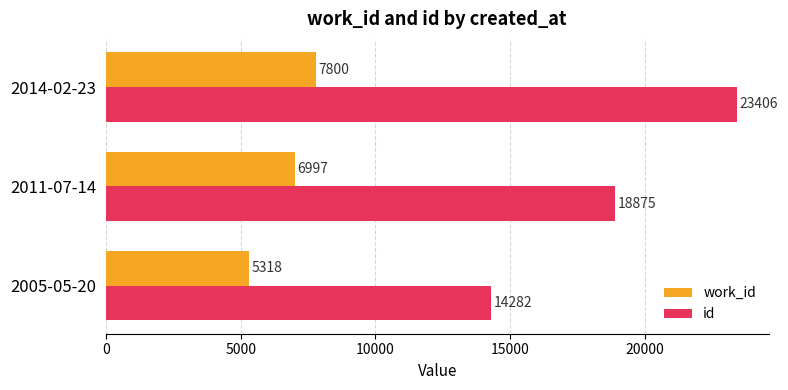

What is the lowest value of the id series?

14282